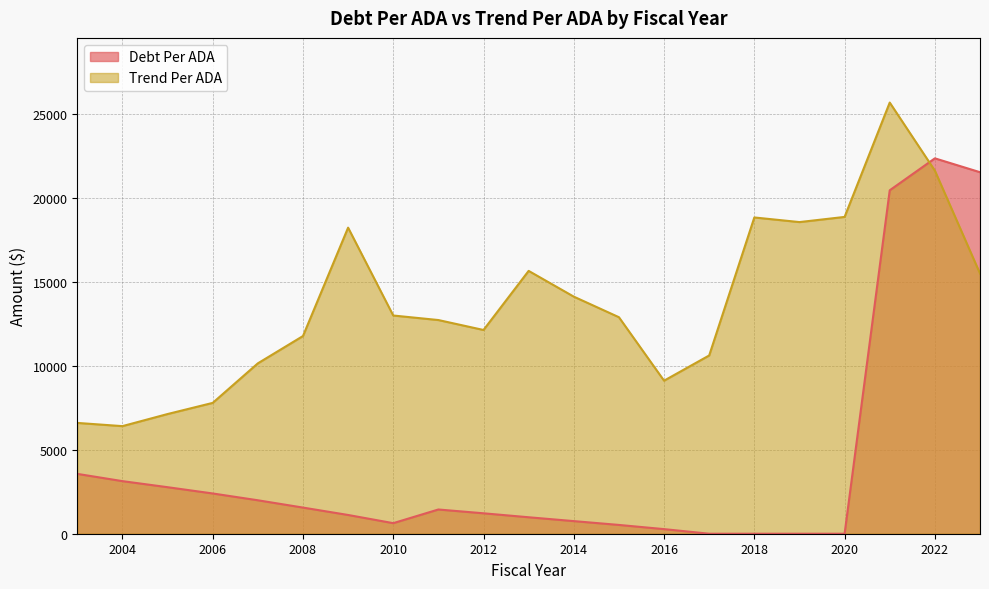

How many times do Trend Per ADA and Debt Per ADA cross each other?

1